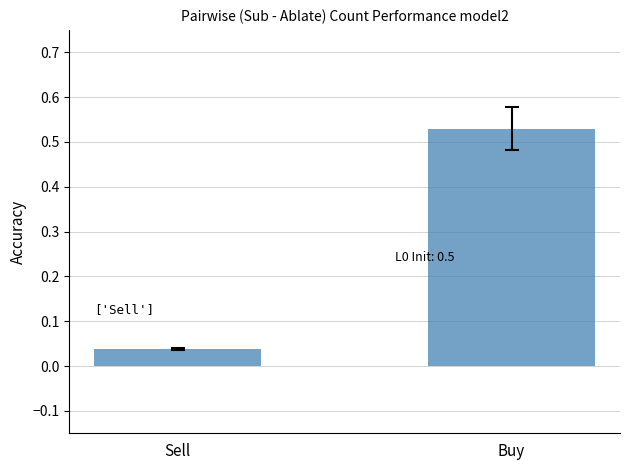

List the labels in order of value, smallest first.

Sell, Buy